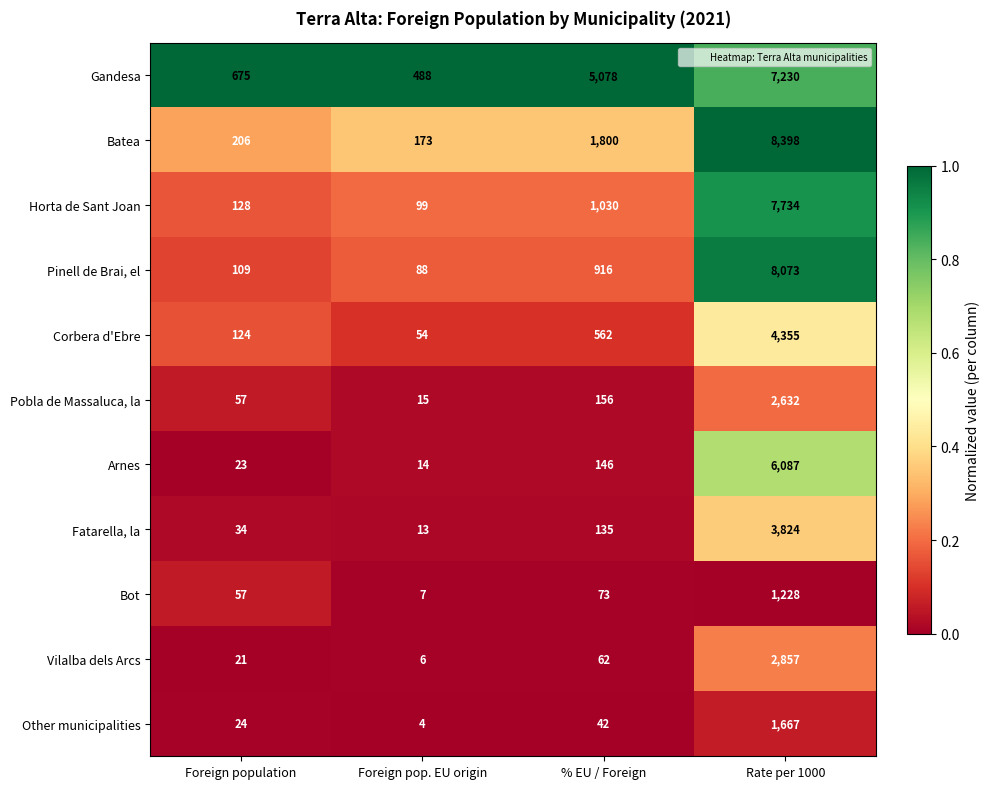

At Foreign pop. EU origin, list the series in order from smallest to largest.

Other municipalities, Vilalba dels Arcs, Bot, Fatarella, la, Arnes, Pobla de Massaluca, la, Corbera d'Ebre, Pinell de Brai, el, Horta de Sant Joan, Batea, Gandesa